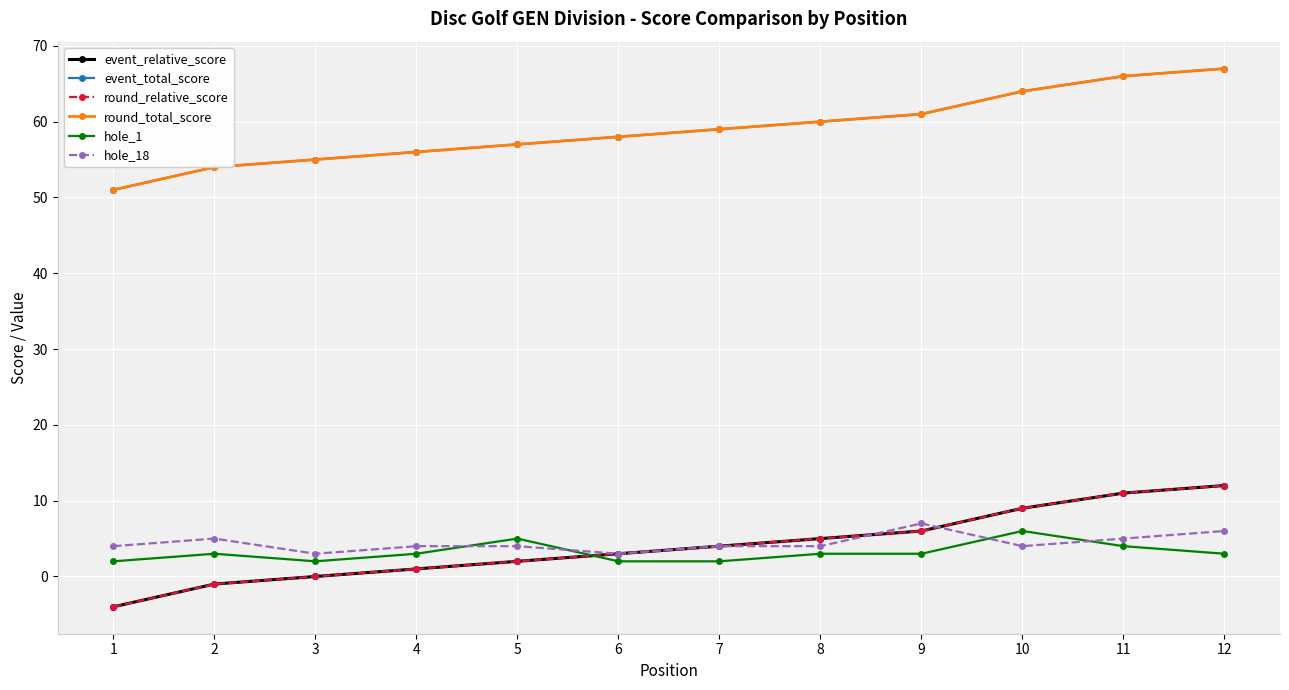

At which category is the sum across all series the highest?

12